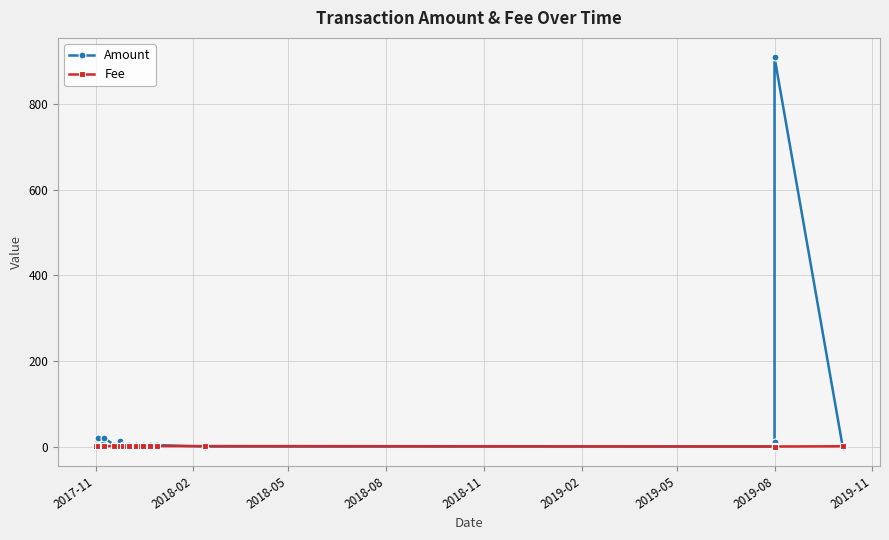

How many lines are shown in the chart?

2